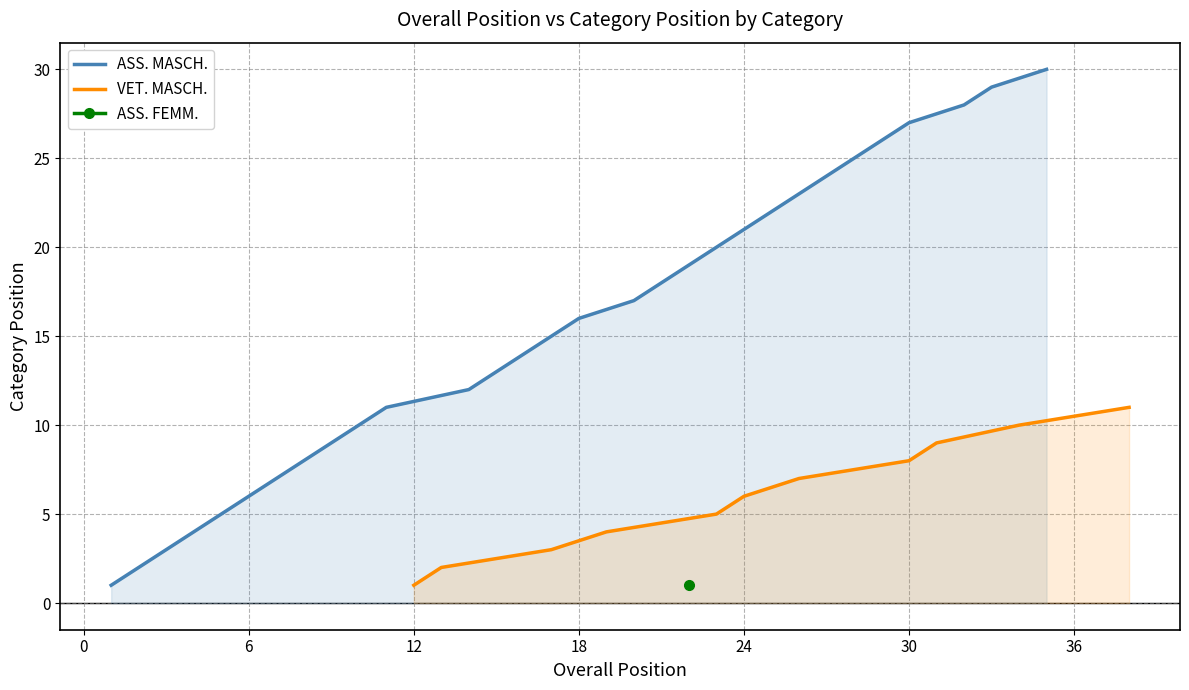

Is it true that ASS. MASCH. equals 21 at 24?

True